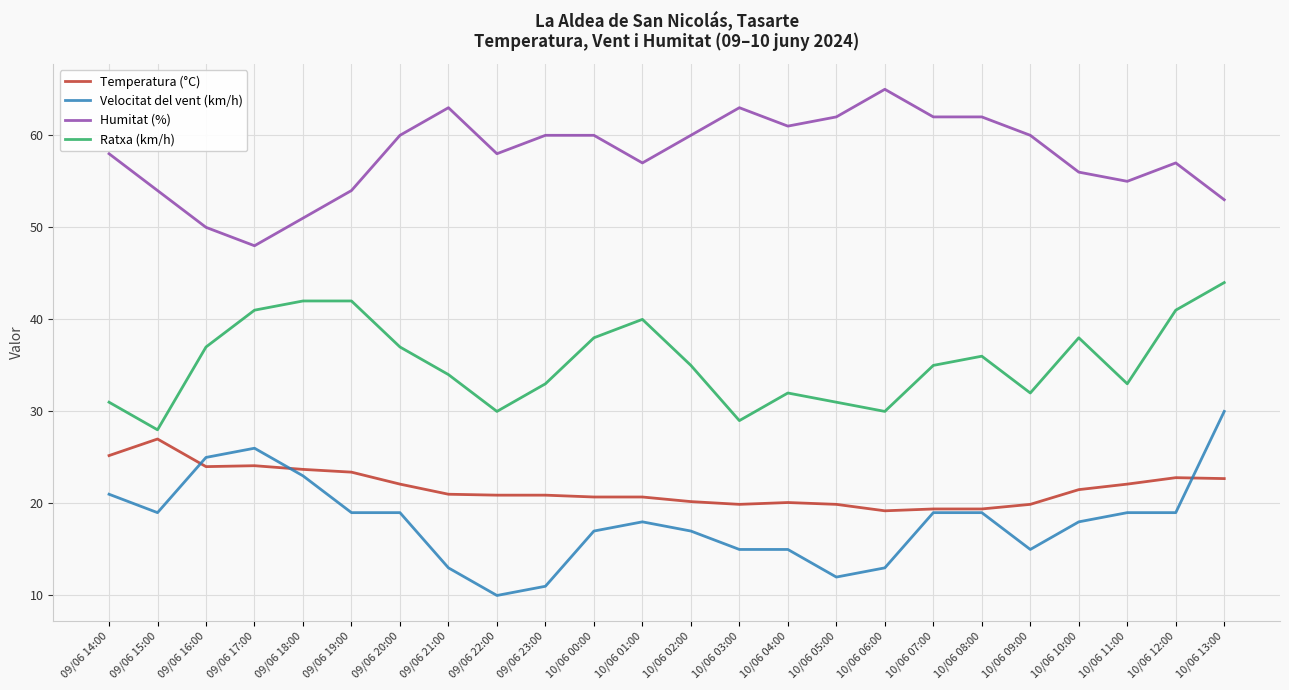

True or false: Velocitat del vent (km/h) and Temperatura (°C) intersect in this chart.

True